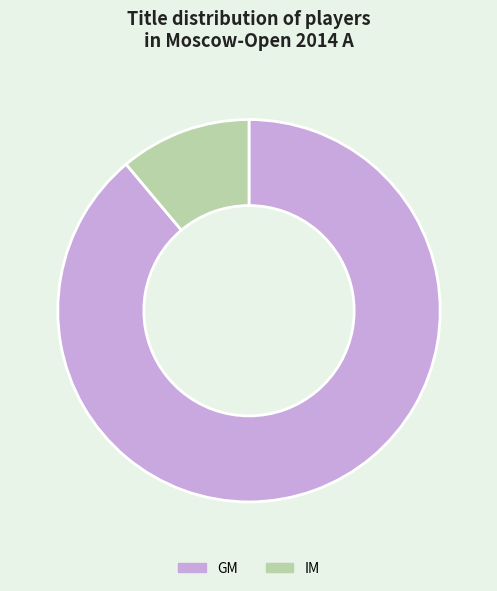

Is the sum of GM and IM greater than half?

Yes